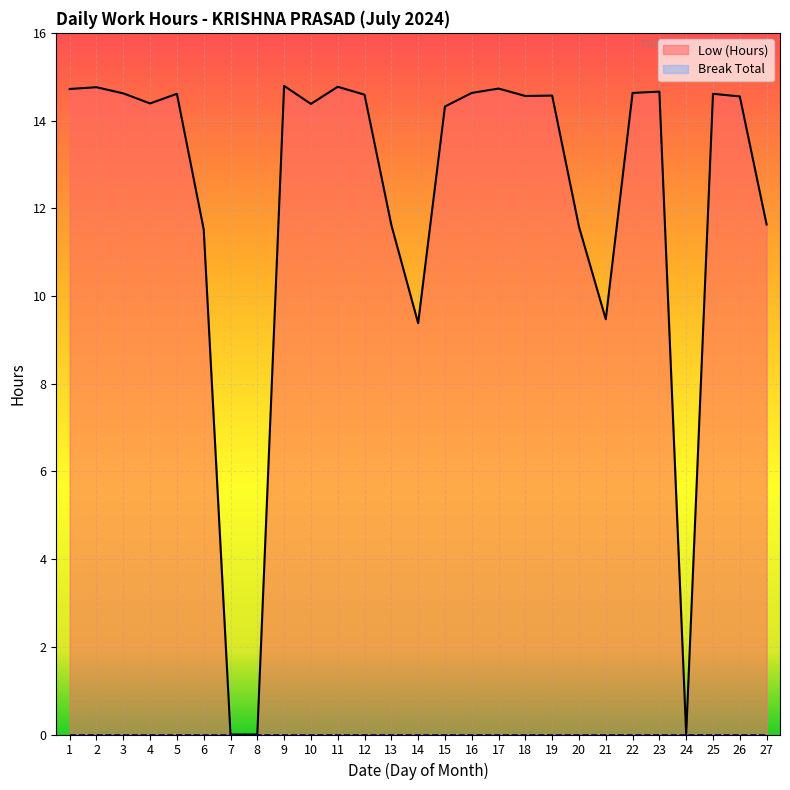

What is the change in value from 3 to 18?

-0.1